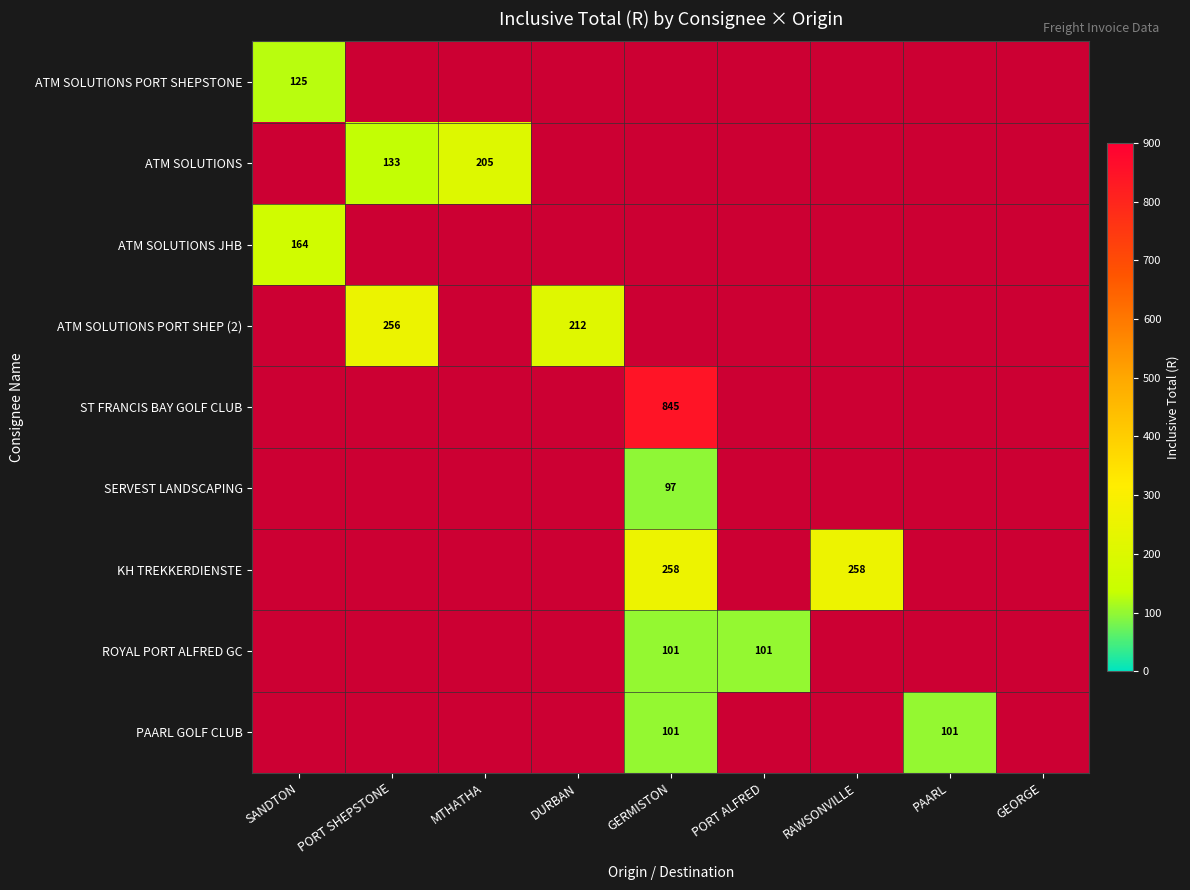

Is the value of ATM SOLUTIONS at GERMISTON greater than the value of ATM SOLUTIONS PORT SHEPSTONE at PORT SHEPSTONE?

No